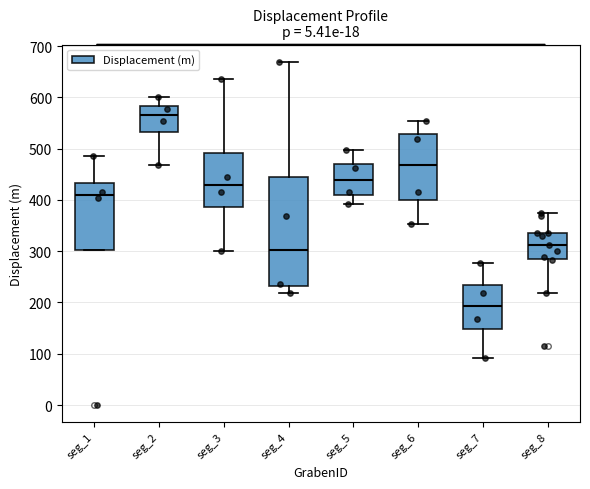

Where does the median line of the box for seg_5 sit on the y-axis? The values are not printed on the chart, so give them approximately, as read against the axis.

440